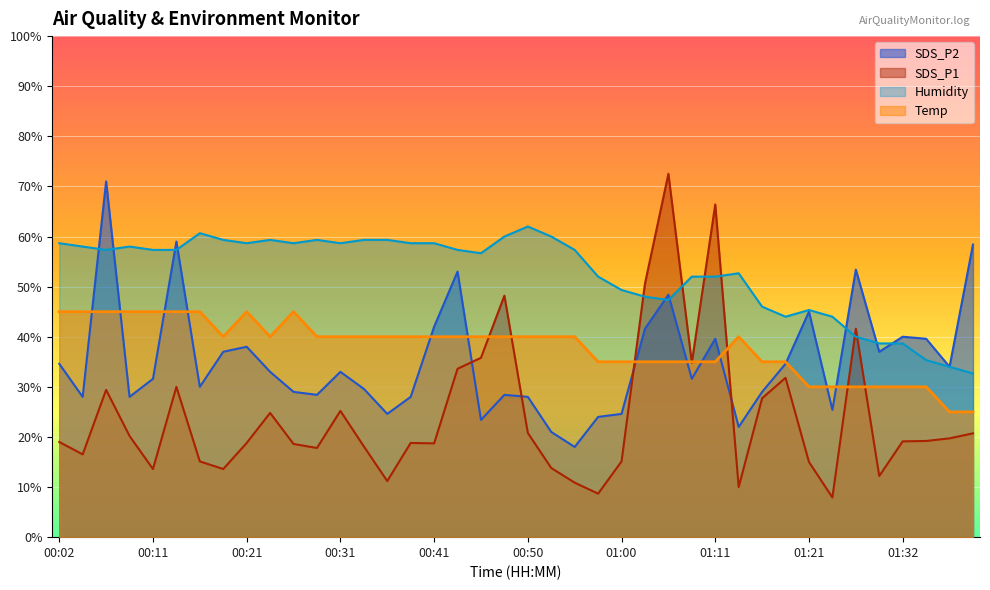

At which category is the sum across all series the highest?

01:05